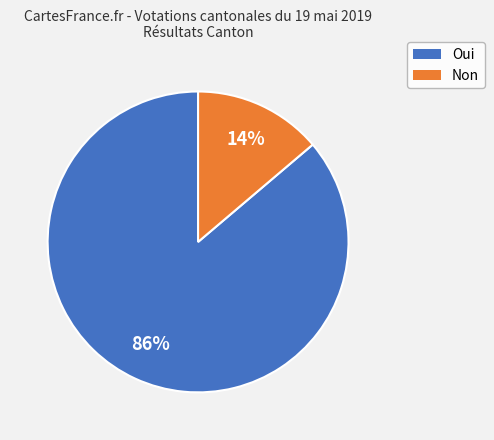

Is Non the majority of the pie?

No